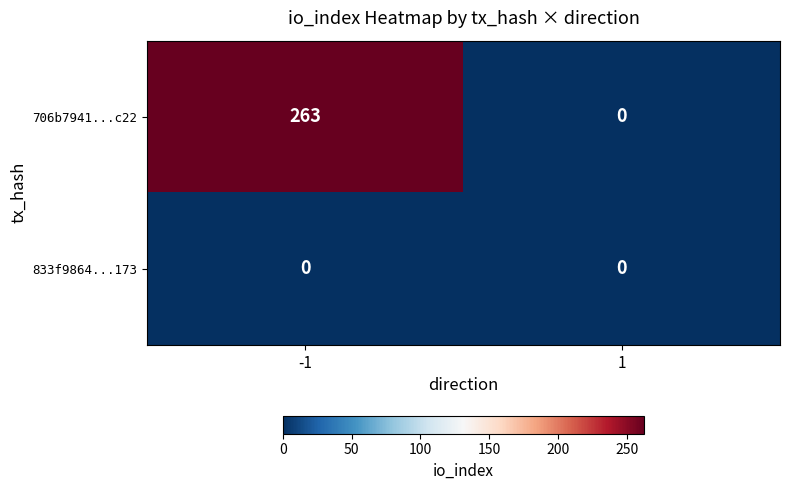

The value of 833f9864...173 at -1 is 0. True or false?

True